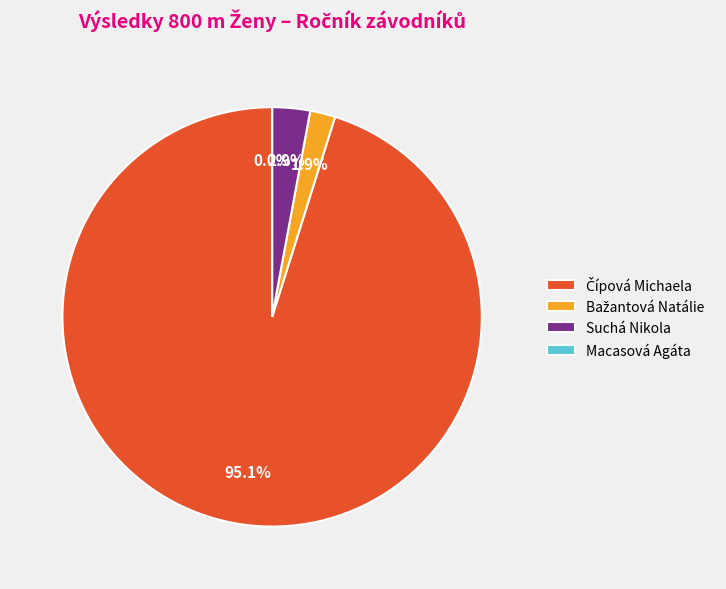

The Čípová Michaela slice represents 82% of the pie. True or false?

False